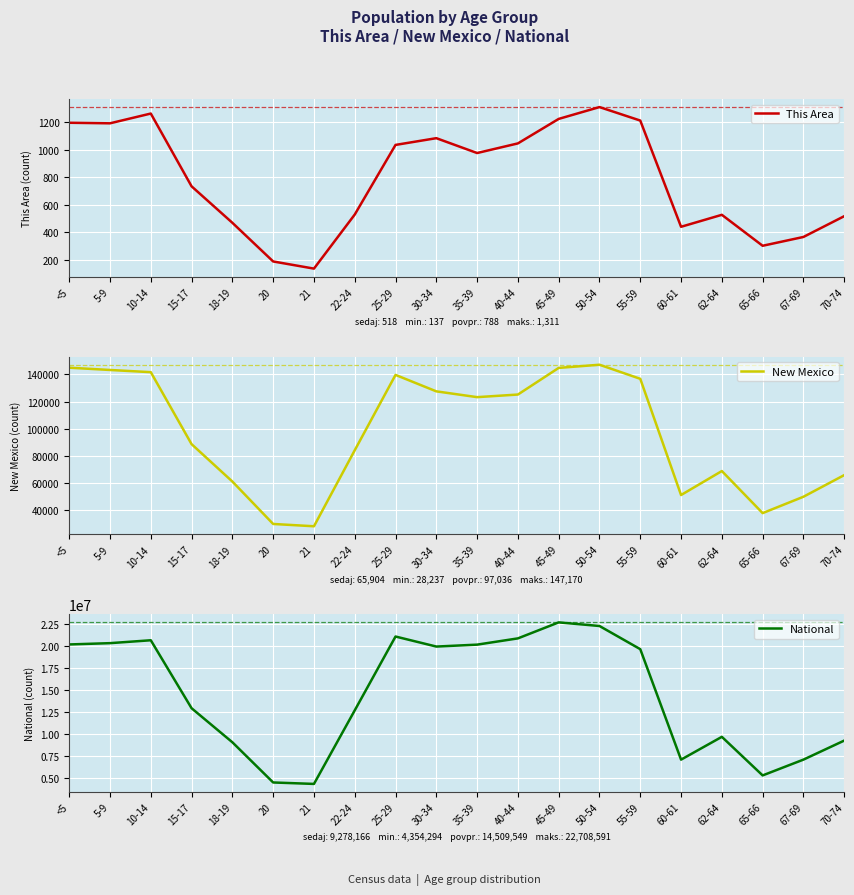

True or false: New Mexico and This Area intersect in this chart.

False